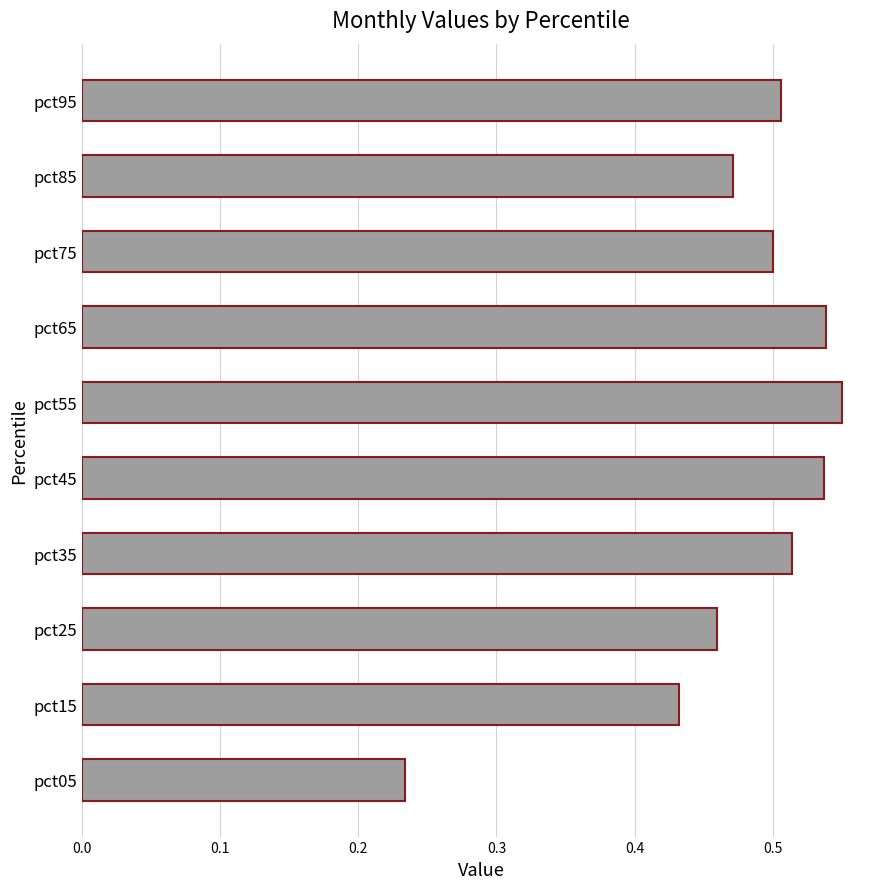

At which category does the chart reach its minimum across all series?

pct05